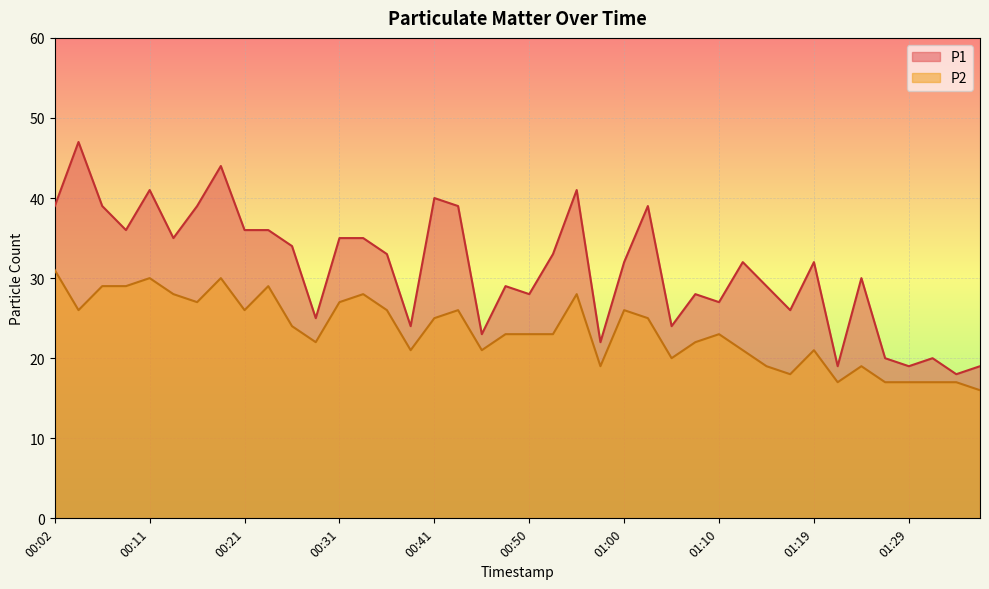

At 01:27, list the series in order from smallest to largest.

P2, P1